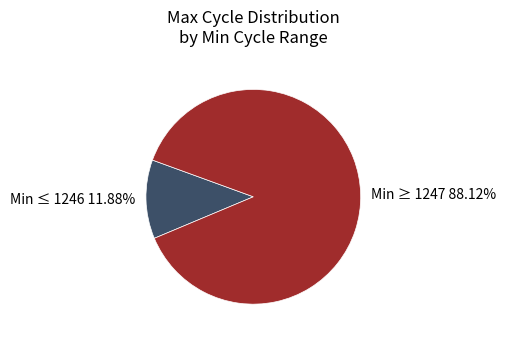

Rank the categories by value from lowest to highest.

Min ≤ 1246, Min ≥ 1247